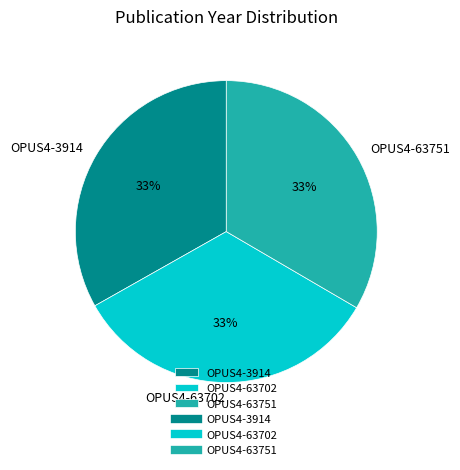

Approximately how many times larger is the value at OPUS4-3914 compared to OPUS4-63702?

1.0